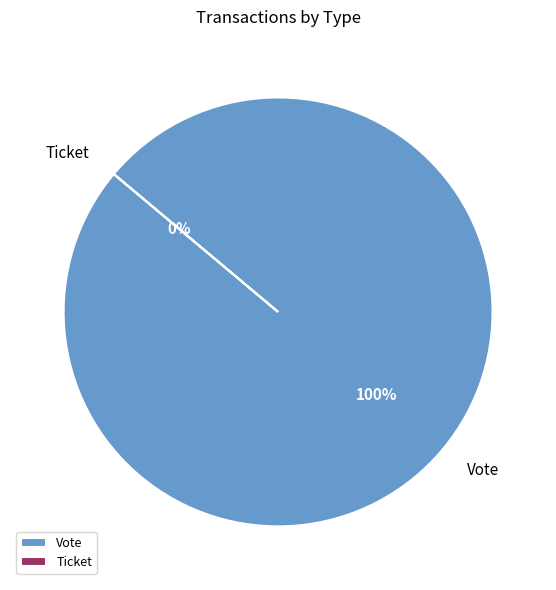

To the nearest percent, what is the difference between the largest and smallest slice percentages?

100%